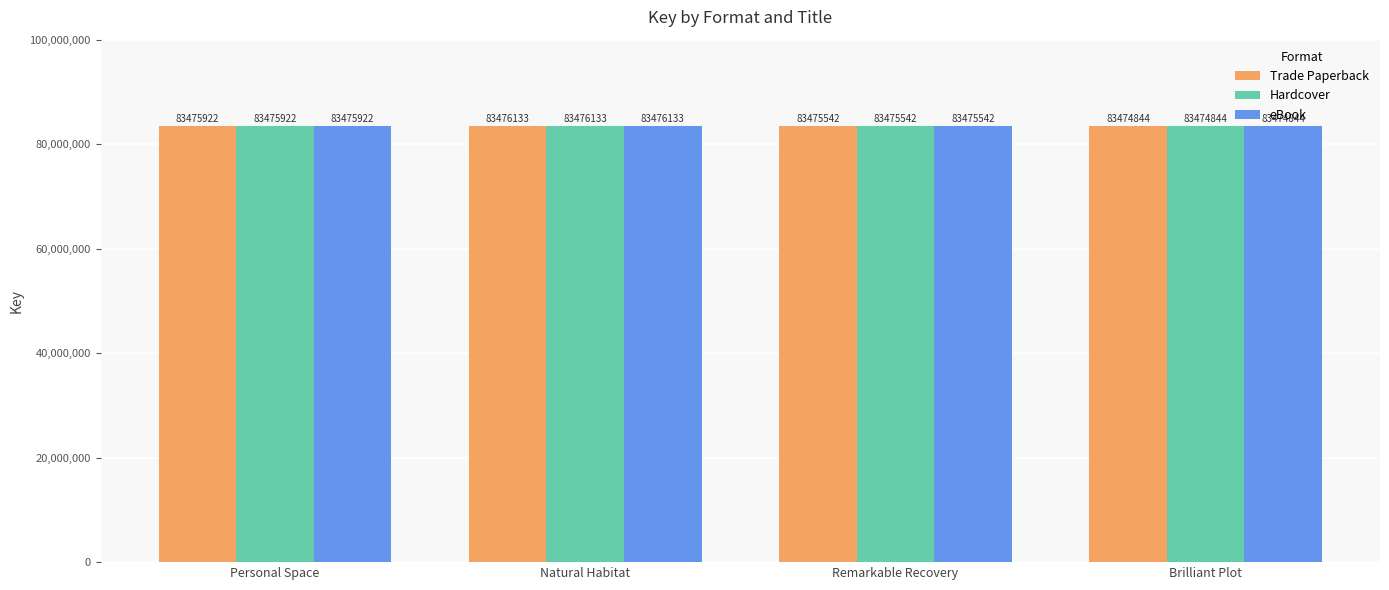

The value of Trade Paperback at Remarkable Recovery is 129157335. True or false?

False